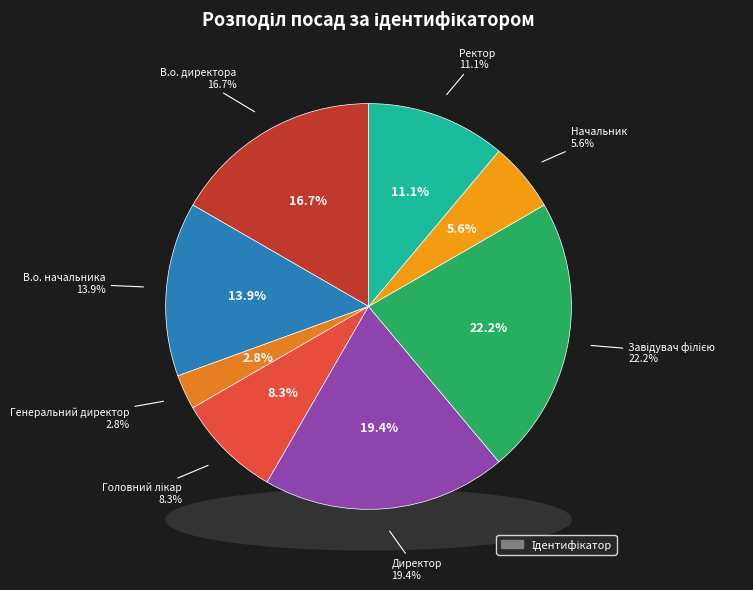

To the nearest percent, what is the average slice percentage?

12%